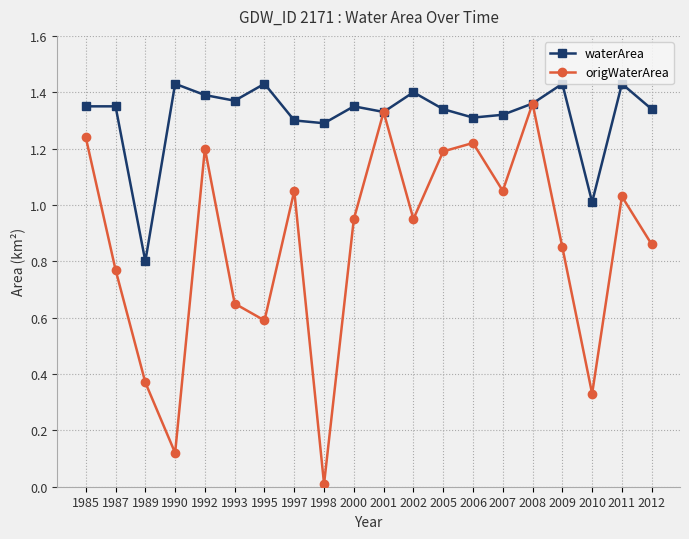

Rank the series at 1992 from highest to lowest value.

waterArea, origWaterArea